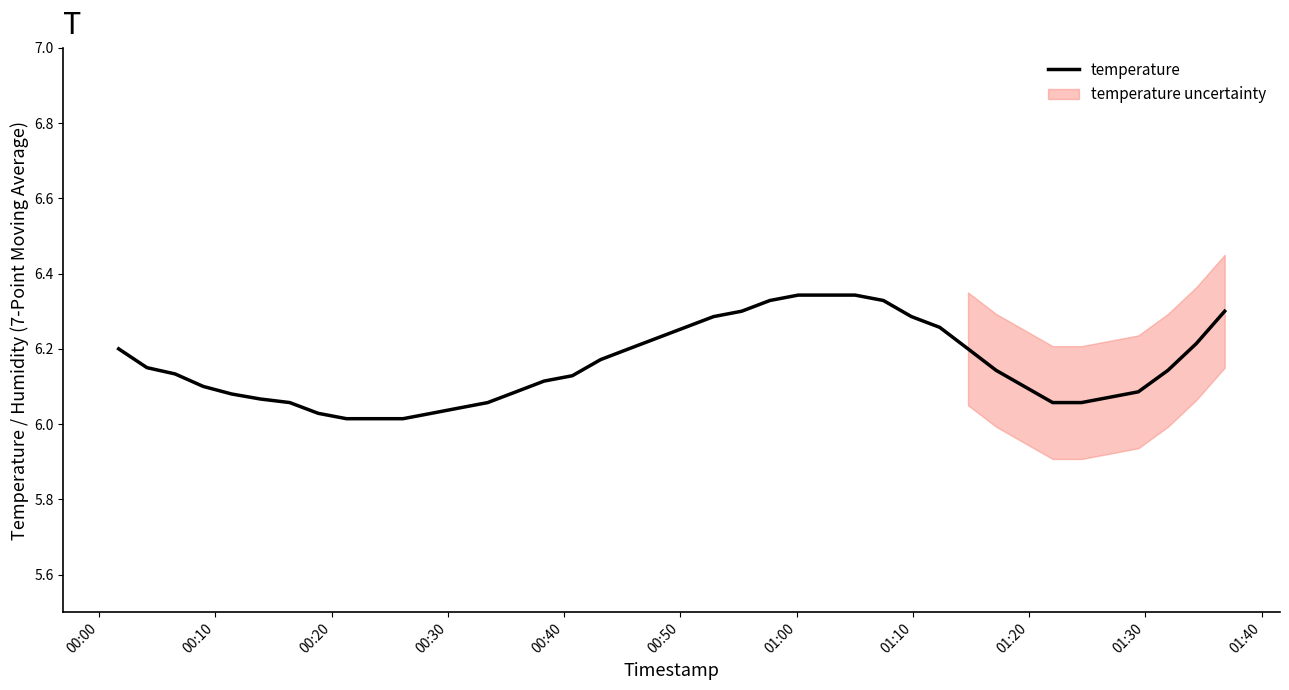

The chart shows a value of 1.7 at 17. True or false?

False